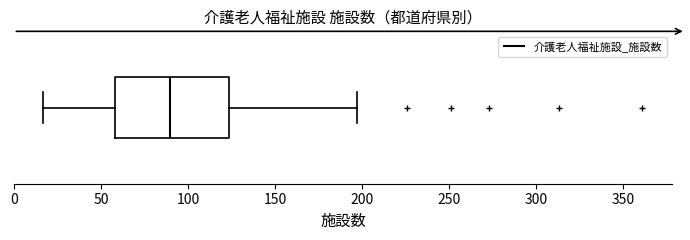

Transcribe this box plot: give where the median line is, the range the box spans, and where the two whiskers end, as read against the x-axis. The values are not printed on the chart, so give them approximately, as read against the axis.

median 90, box 60 to 125, whiskers 15 to 195